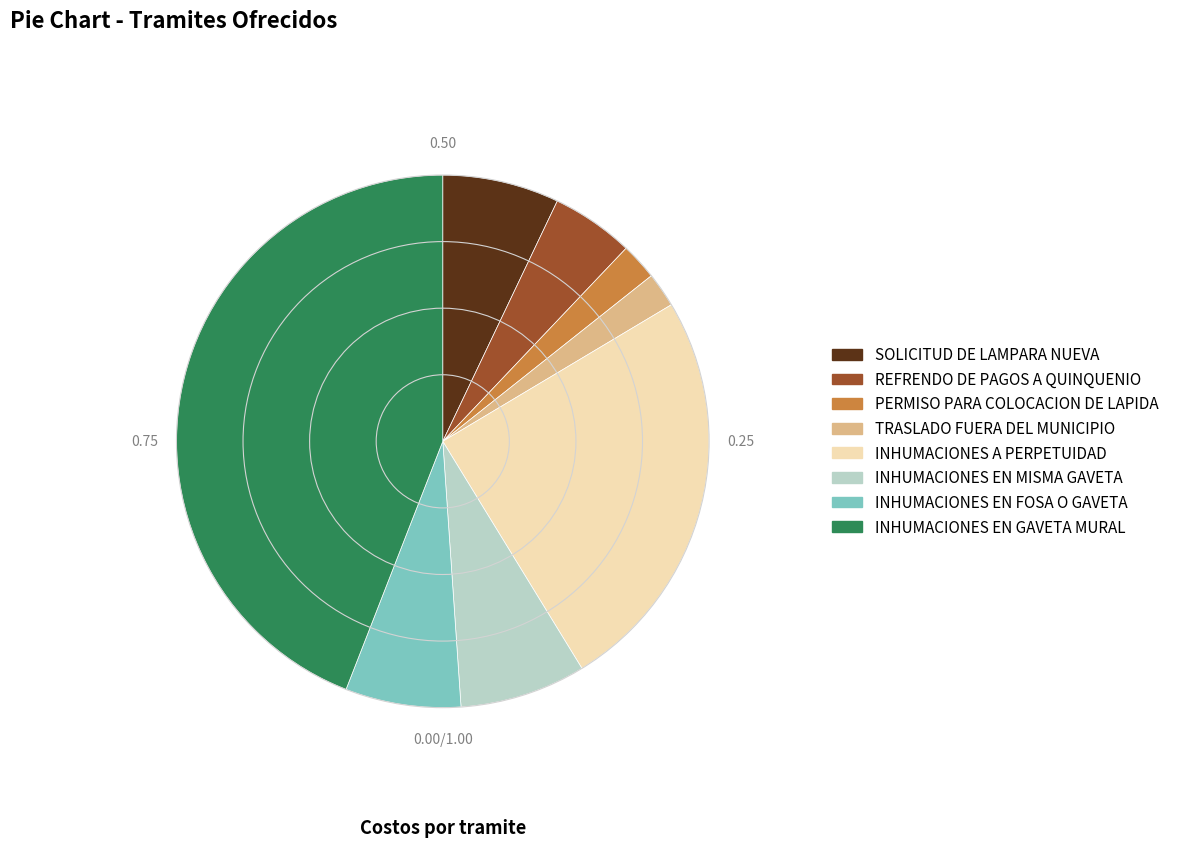

Between SOLICITUD DE LAMPARA NUEVA and INHUMACIONES A PERPETUIDAD, which is larger?

INHUMACIONES A PERPETUIDAD